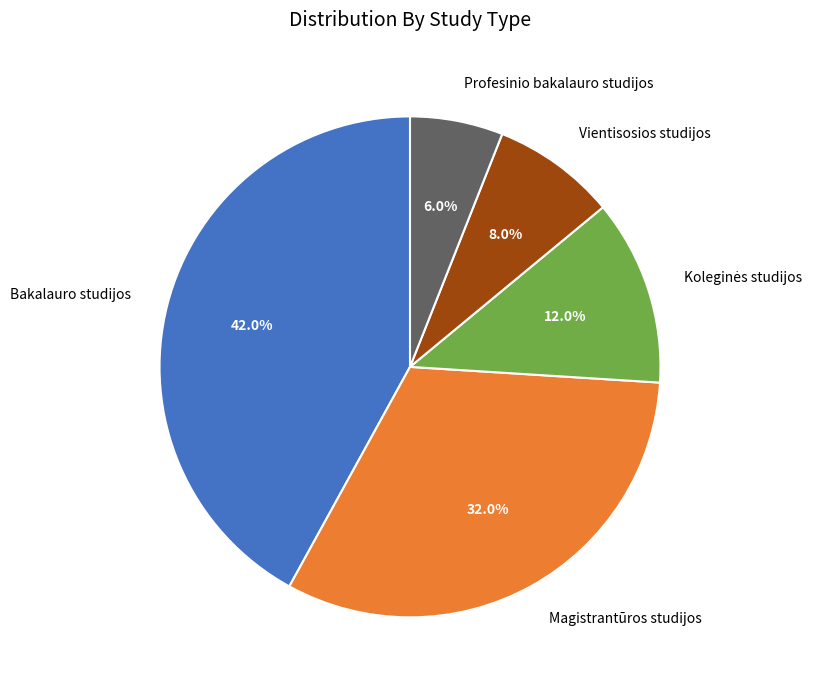

Is the sum of Bakalauro studijos and Profesinio bakalauro studijos greater than half?

No